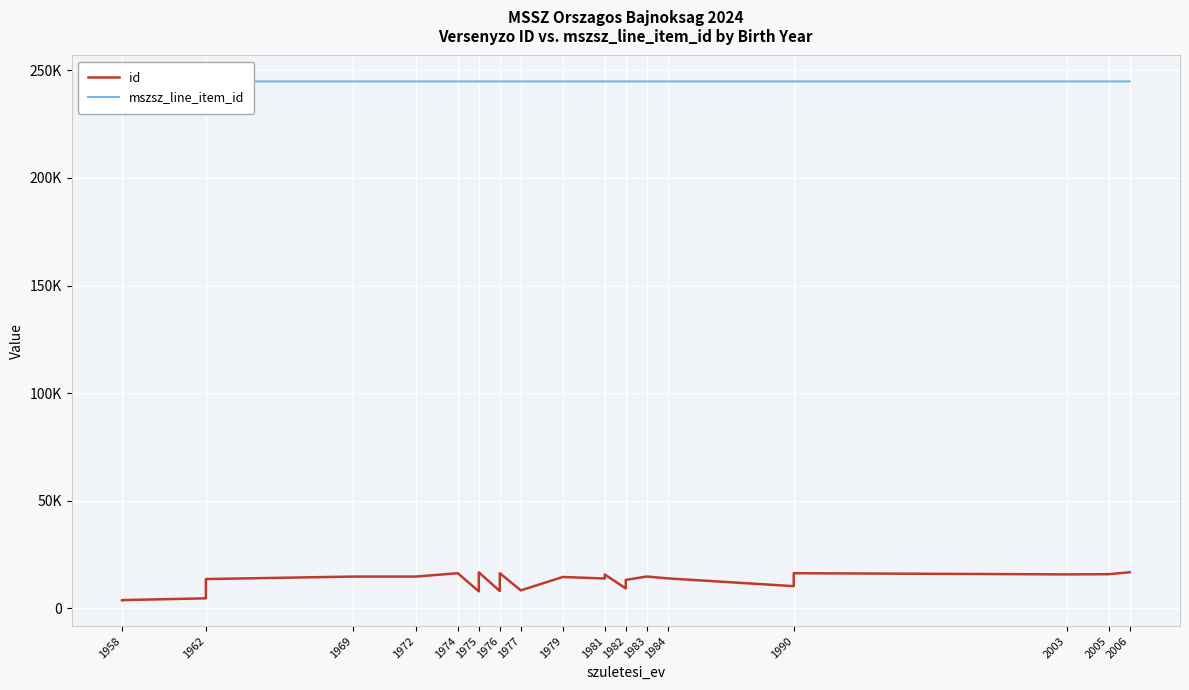

Which series has the largest total across all categories?

mszsz_line_item_id